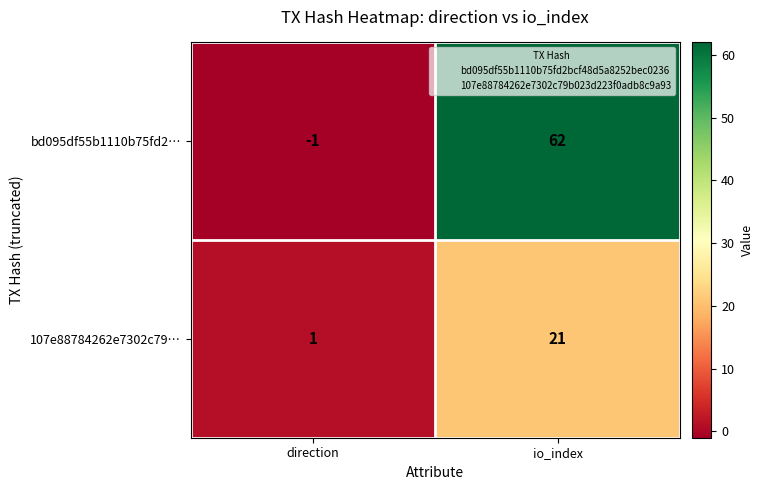

Reading left to right, transcribe all the data shown in this chart.

bd095df55b1110b75fd2…: direction=-1	io_index=62
107e88784262e7302c79…: direction=1	io_index=21